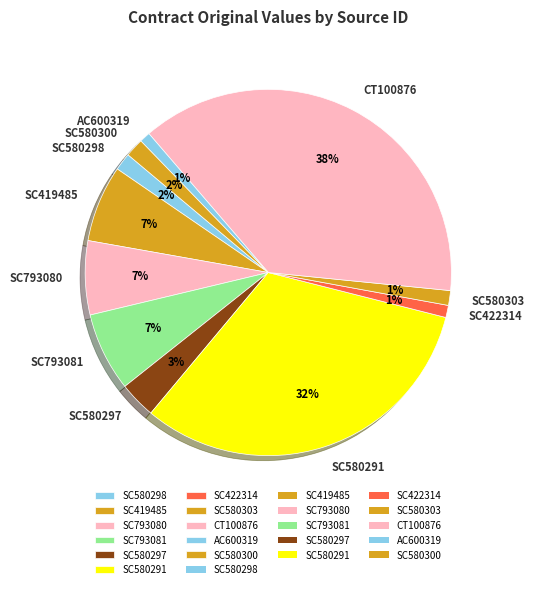

What percentage is the CT100876 slice, to the nearest percent?

38%